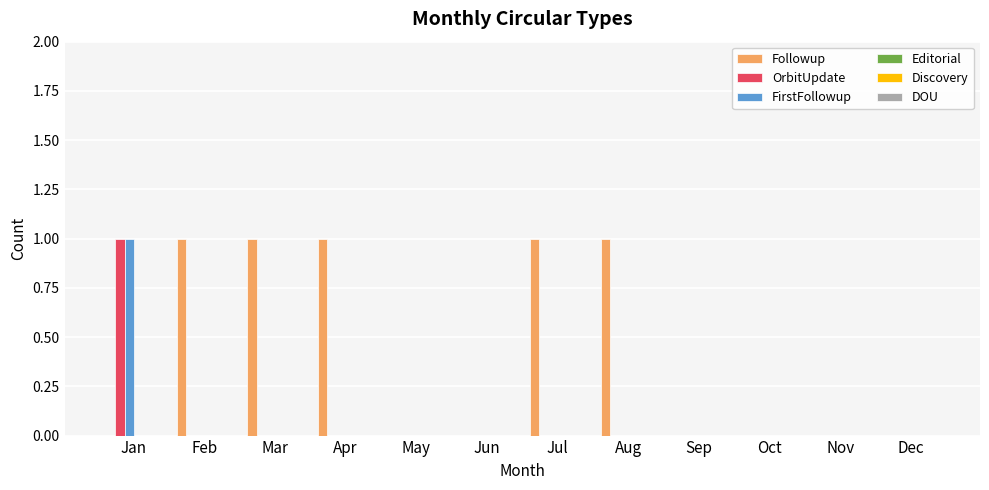

Which series has the largest total across all categories?

Followup